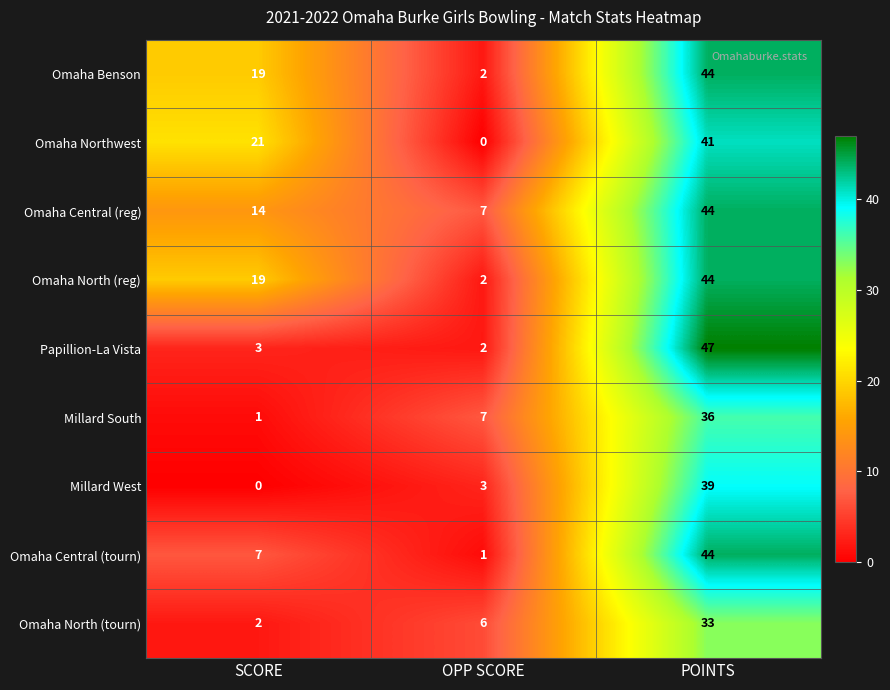

What is the average value of the Millard West series?

14